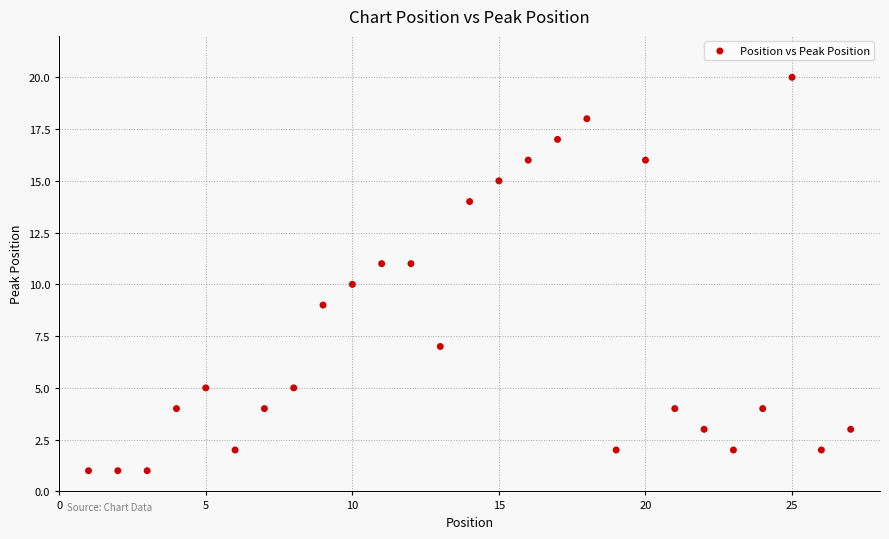

What is the range of X values (max minus min)?

26